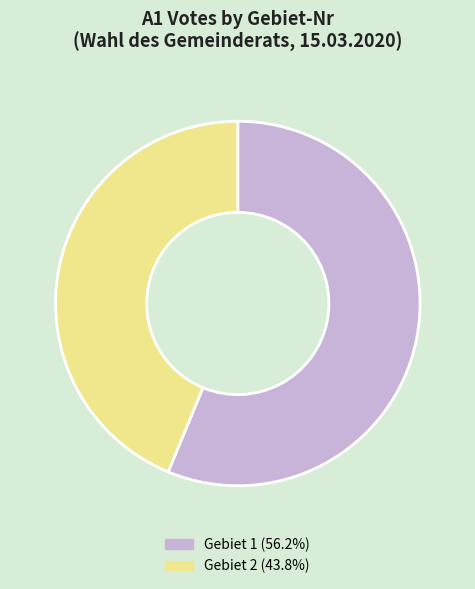

Is the sum of Gebiet 2 (43.8%) and Gebiet 1 (56.2%) greater than half?

Yes